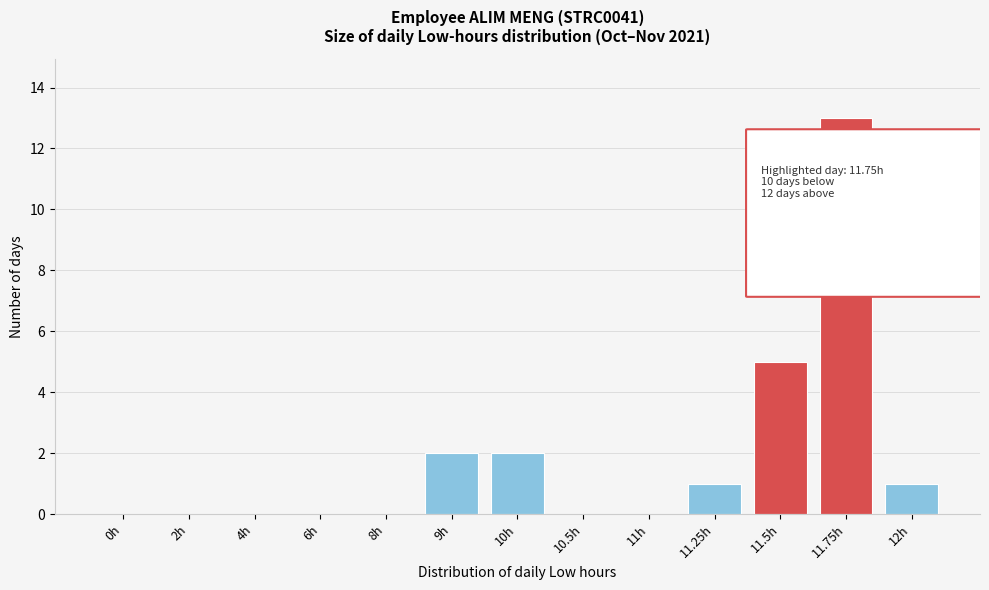

Reading left to right, extract all data points from this chart.

0h=0	2h=0	4h=0	6h=0	8h=0	9h=2	10h=2	10.5h=0	11h=0	11.25h=1	11.5h=5	11.75h=13	12h=1